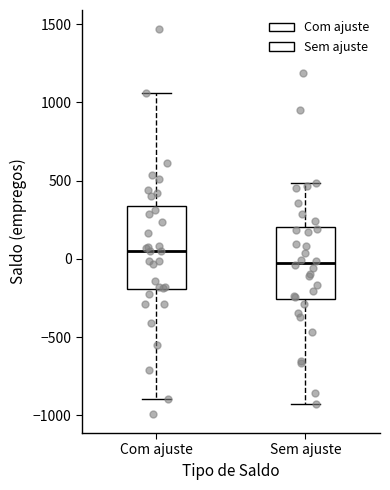

Reading left to right, read every box against the y-axis: the position of its median line, the range the box covers, and the ends of its whiskers. The values are not printed on the chart, so give them approximately, as read against the axis.

Com ajuste: median 50, box -200 to 350, whiskers -900 to 1050
Sem ajuste: median -50, box -250 to 200, whiskers -950 to 500